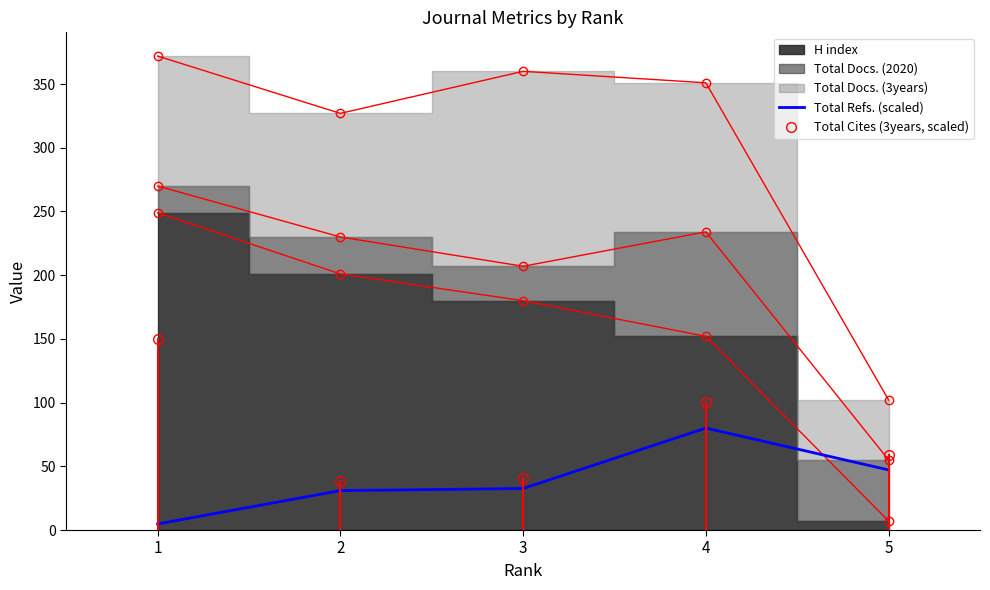

Rank the categories by Total Cites (3years, scaled) value from highest to lowest.

1, 4, 5, 3, 2